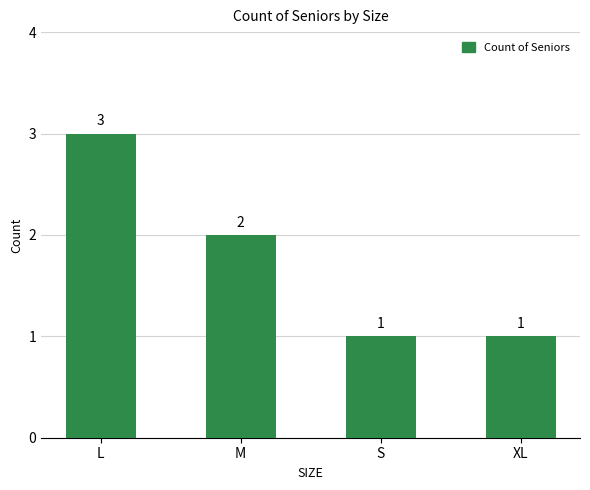

What is the label of the 1st bar from the left?

L